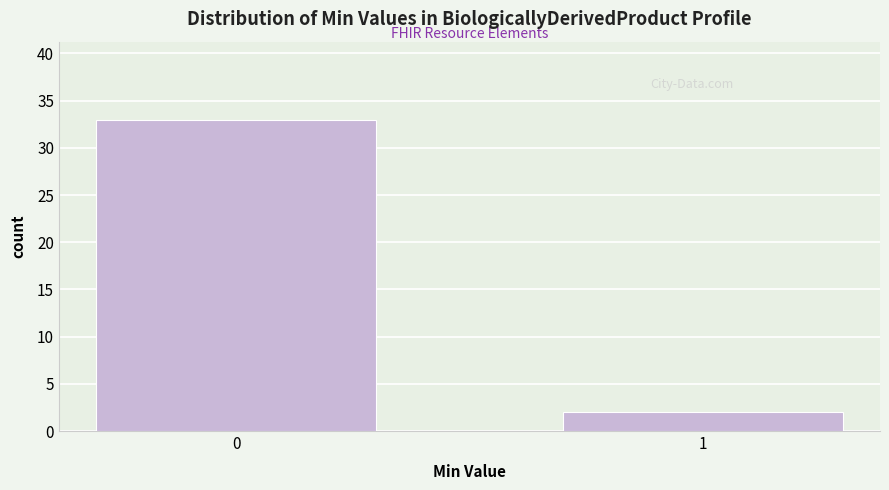

Reading left to right, transcribe all the data shown in this chart.

0=33	1=2